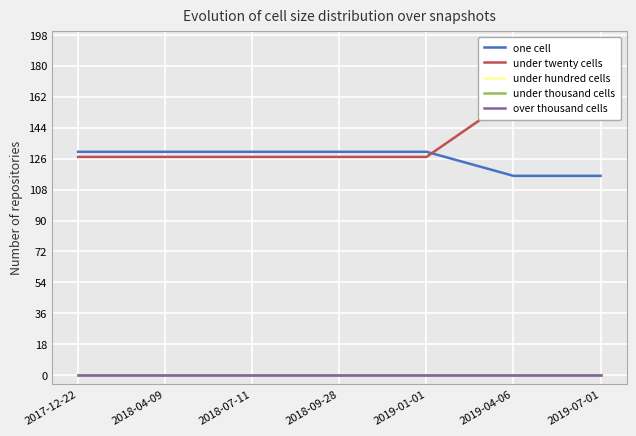

Reading left to right, transcribe all the data shown in this chart.

one cell: 130	130	130	130	130	116	116
under twenty cells: 127	127	127	127	127	162	162
under hundred cells: 0	0	0	0	0	0	0
under thousand cells: 0	0	0	0	0	0	0
over thousand cells: 0	0	0	0	0	0	0